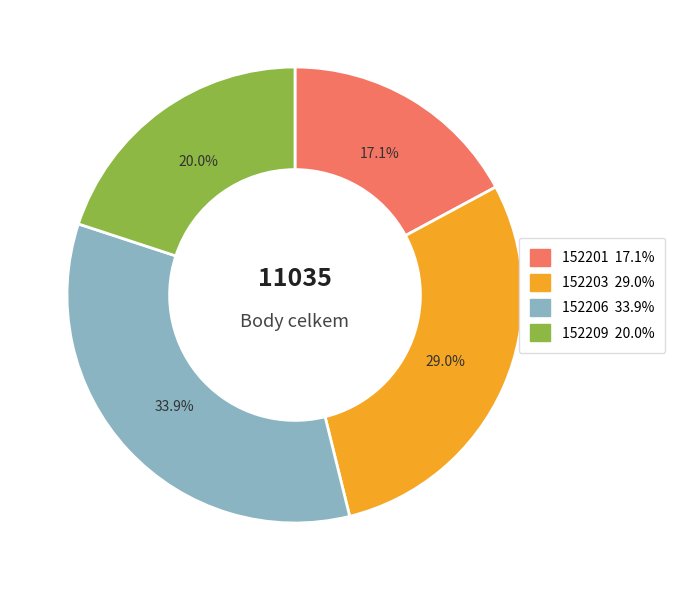

What is the total percentage of 152201 and 152209?

37.1%